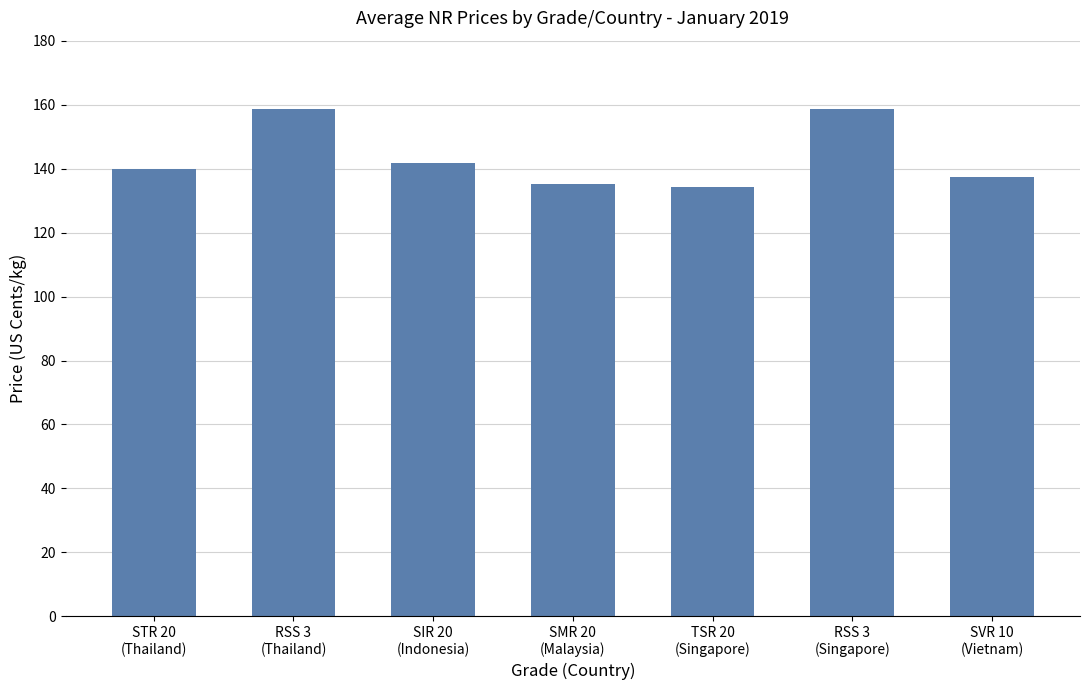

What is the sum of all values?

1005.6